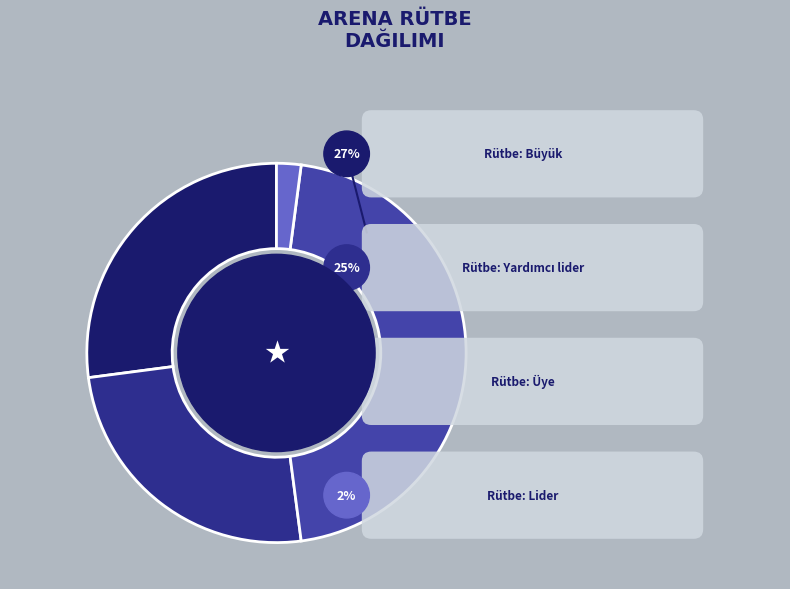

What percentage is the Rütbe: Lider slice, to the nearest percent?

2%